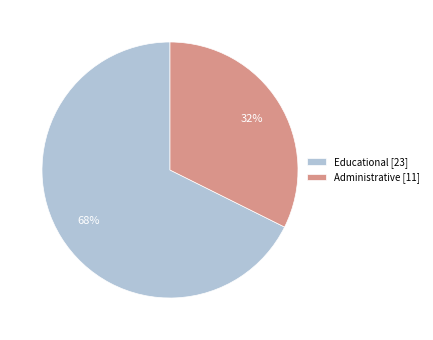

Does Educational account for over 50% of the chart?

Yes